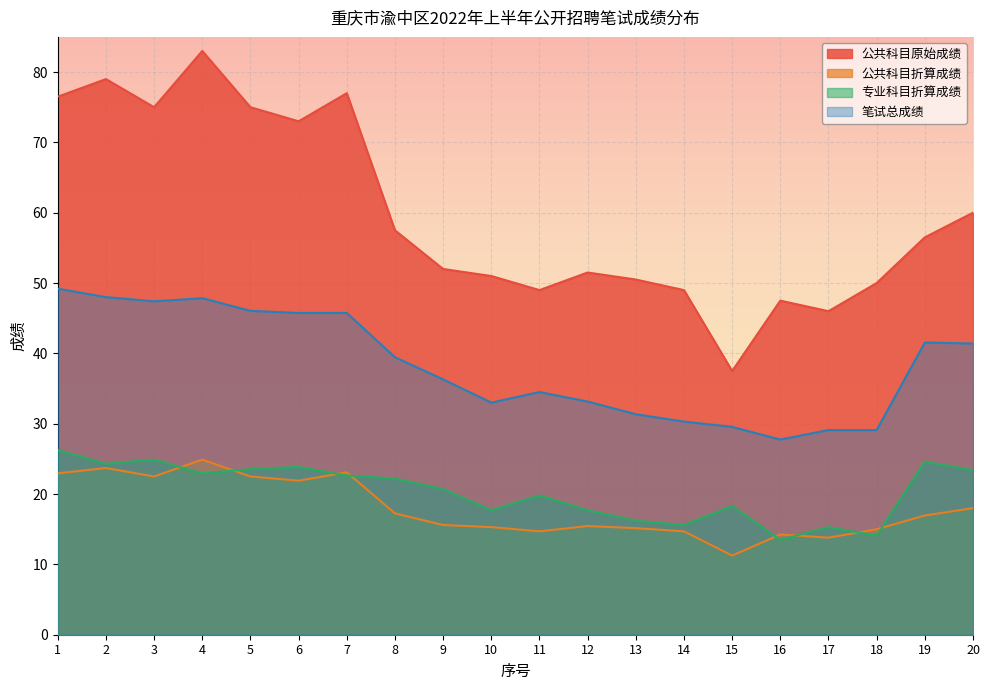

Which series changed the most between 9 and 14?

笔试总成绩